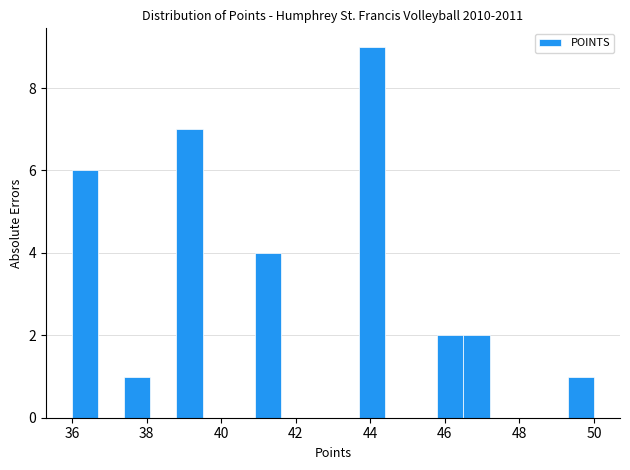

Read against the x-axis, roughly where is the centre of the tallest bar?

44.0